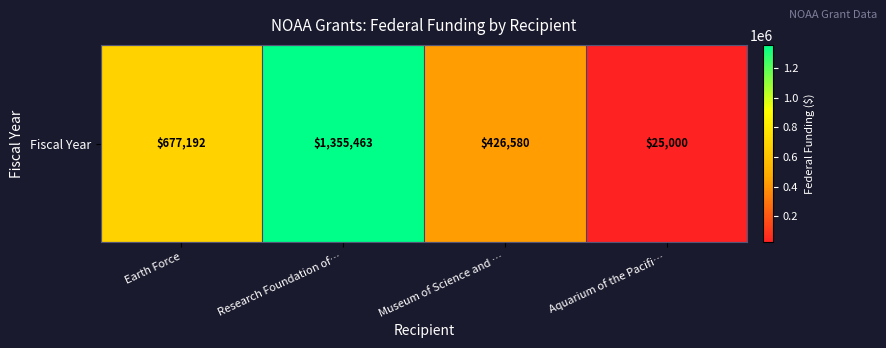

The chart shows a value of 40417 at Aquarium of the Pacifi…. True or false?

False